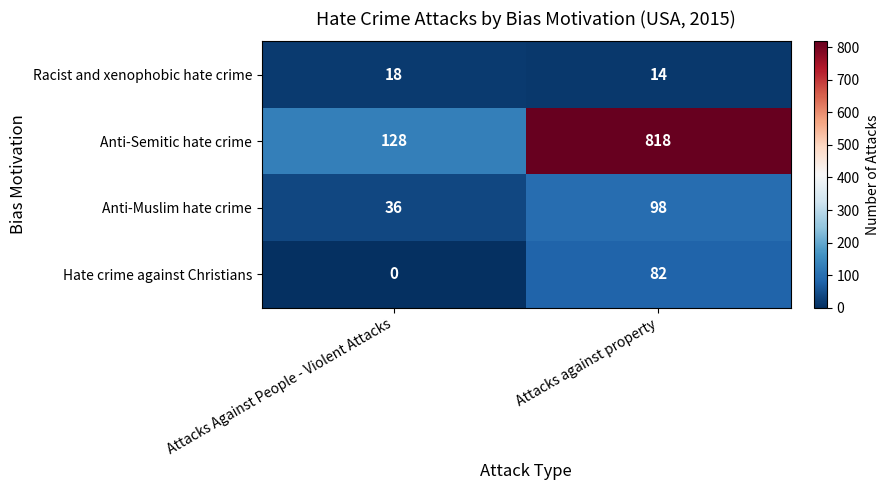

True or false: Hate crime against Christians has a value of 146 at Attacks against property.

False